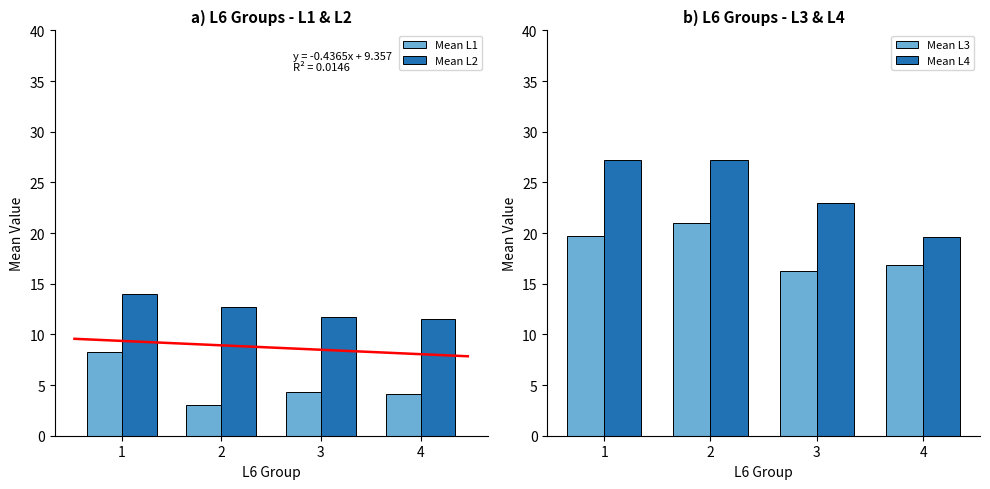

What are all the series names shown in the legend?

Mean L1, Mean L2, Mean L3, Mean L4